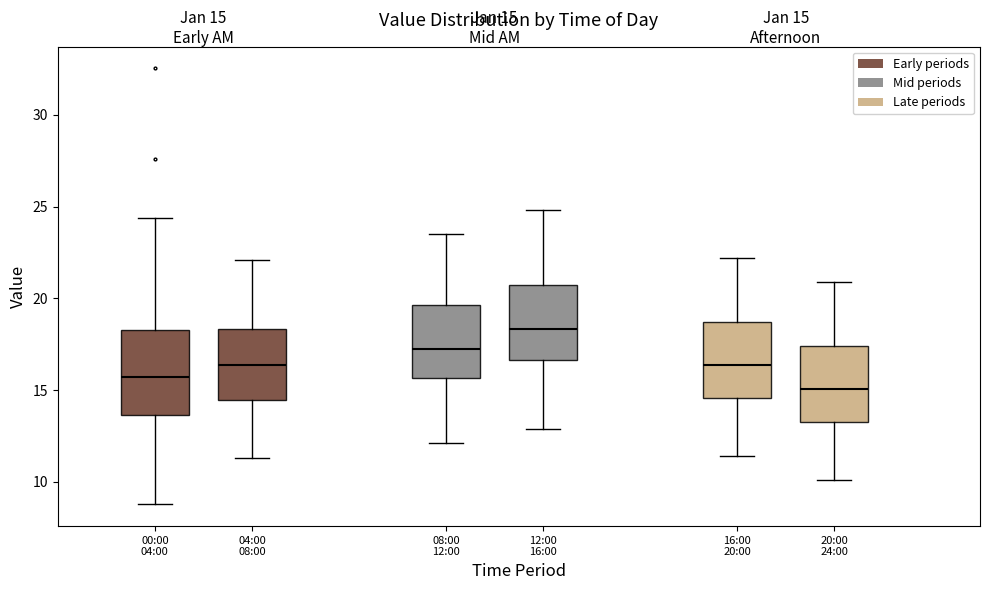

Which box's median line is the highest?

12:00 16:00